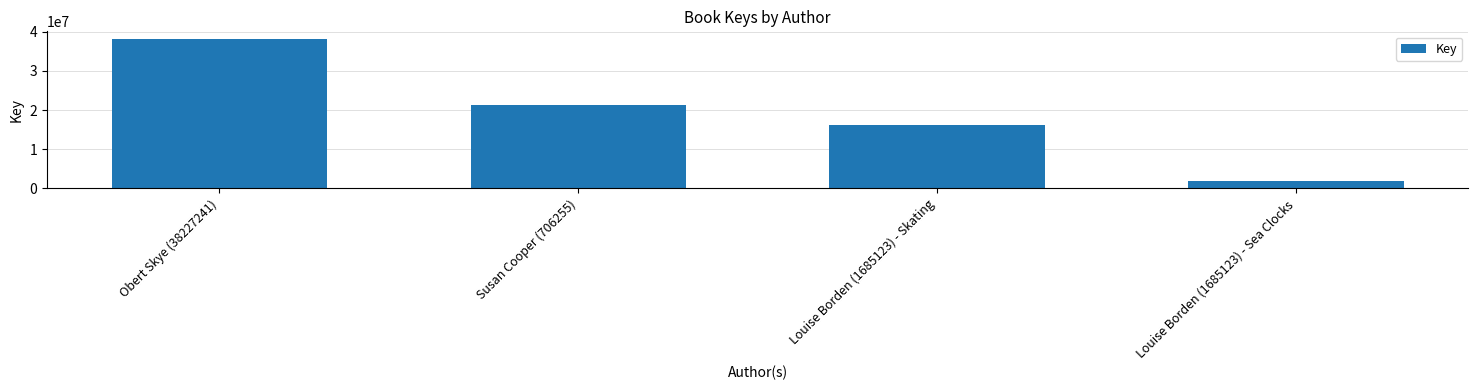

Reading left to right, transcribe all the data shown in this chart.

Obert Skye (38227241)=38227211	Susan Cooper (706255)=21178124	Louise Borden (1685123) - Skating=16186240	Louise Borden (1685123) - Sea Clocks=1904779